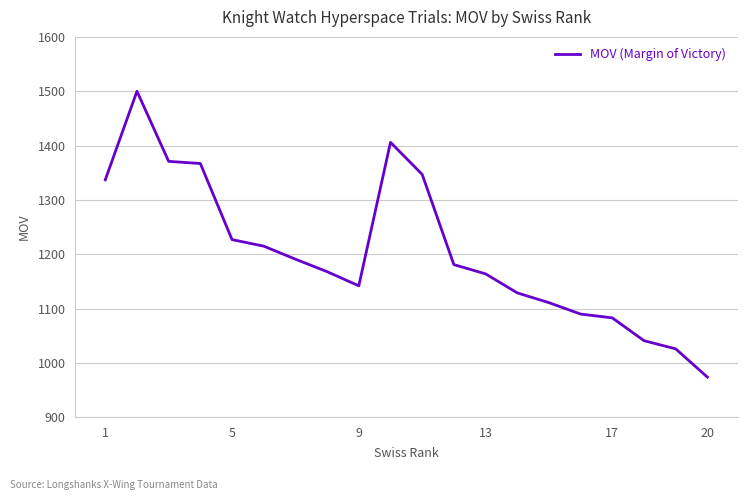

What is the smallest value displayed?

974